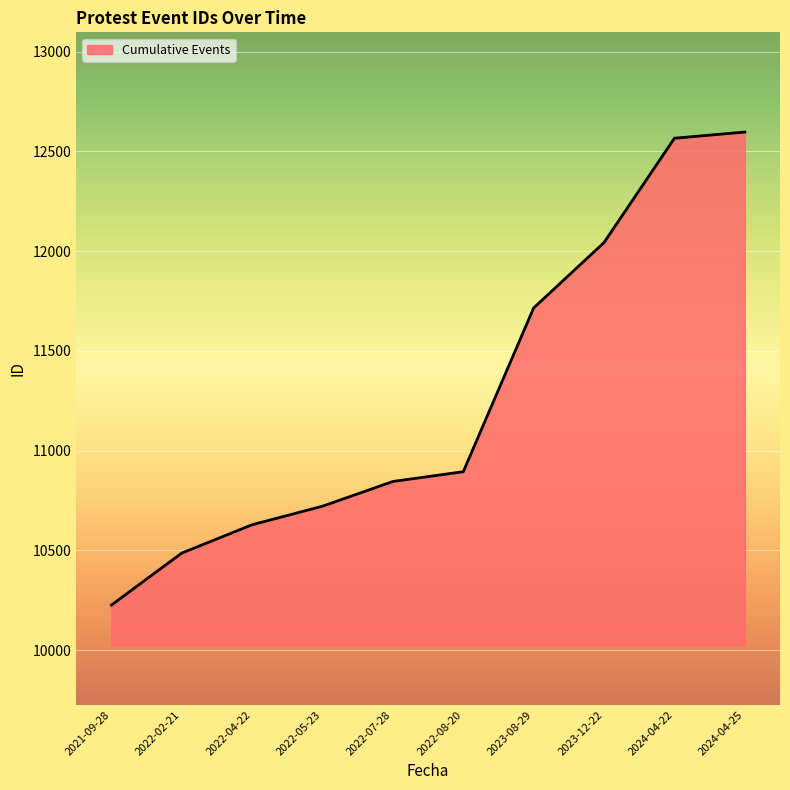

What is the change in value from 2022-02-21 to 2022-08-20?

+408